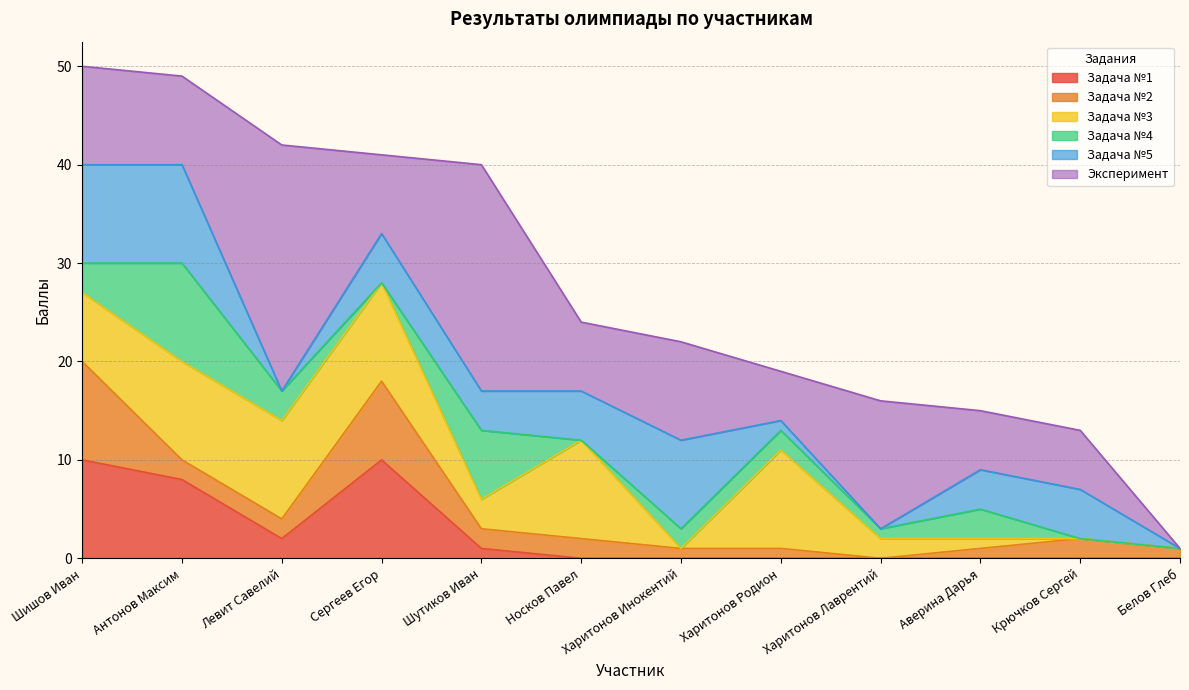

Reading left to right, what are all the values shown in this chart?

Задача №1: Шишов Иван=10	Антонов Максим=8	Левит Савелий=2	Сергеев Егор=10	Шутиков Иван=1	Носков Павел=0	Харитонов Инокентий=0	Харитонов Родион=0	Харитонов Лаврентий=0	Аверина Дарья=0	Крючков Сергей=0	Белов Глеб=0
Задача №2: Шишов Иван=10	Антонов Максим=2	Левит Савелий=2	Сергеев Егор=8	Шутиков Иван=2	Носков Павел=2	Харитонов Инокентий=1	Харитонов Родион=1	Харитонов Лаврентий=0	Аверина Дарья=1	Крючков Сергей=2	Белов Глеб=1
Задача №3: Шишов Иван=7	Антонов Максим=10	Левит Савелий=10	Сергеев Егор=10	Шутиков Иван=3	Носков Павел=10	Харитонов Инокентий=0	Харитонов Родион=10	Харитонов Лаврентий=2	Аверина Дарья=1	Крючков Сергей=0	Белов Глеб=0
Задача №4: Шишов Иван=3	Антонов Максим=10	Левит Савелий=3	Сергеев Егор=0	Шутиков Иван=7	Носков Павел=0	Харитонов Инокентий=2	Харитонов Родион=2	Харитонов Лаврентий=1	Аверина Дарья=3	Крючков Сергей=0	Белов Глеб=0
Задача №5: Шишов Иван=10	Антонов Максим=10	Левит Савелий=0	Сергеев Егор=5	Шутиков Иван=4	Носков Павел=5	Харитонов Инокентий=9	Харитонов Родион=1	Харитонов Лаврентий=0	Аверина Дарья=4	Крючков Сергей=5	Белов Глеб=0
Эксперимент: Шишов Иван=10	Антонов Максим=9	Левит Савелий=25	Сергеев Егор=8	Шутиков Иван=23	Носков Павел=7	Харитонов Инокентий=10	Харитонов Родион=5	Харитонов Лаврентий=13	Аверина Дарья=6	Крючков Сергей=6	Белов Глеб=0